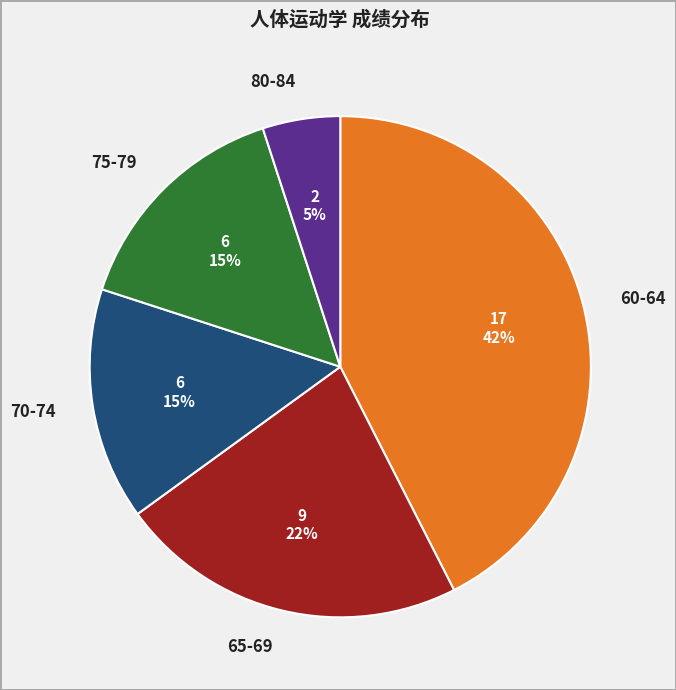

Combined, do 80-84 and 70-74 account for over 50%?

No